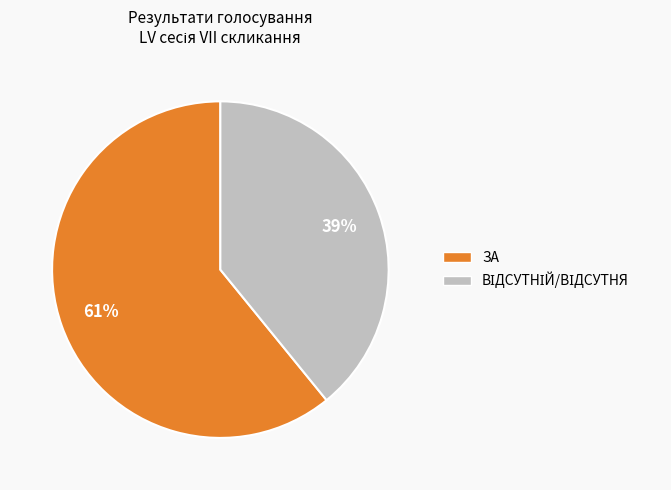

Which slice is the largest?

ЗА